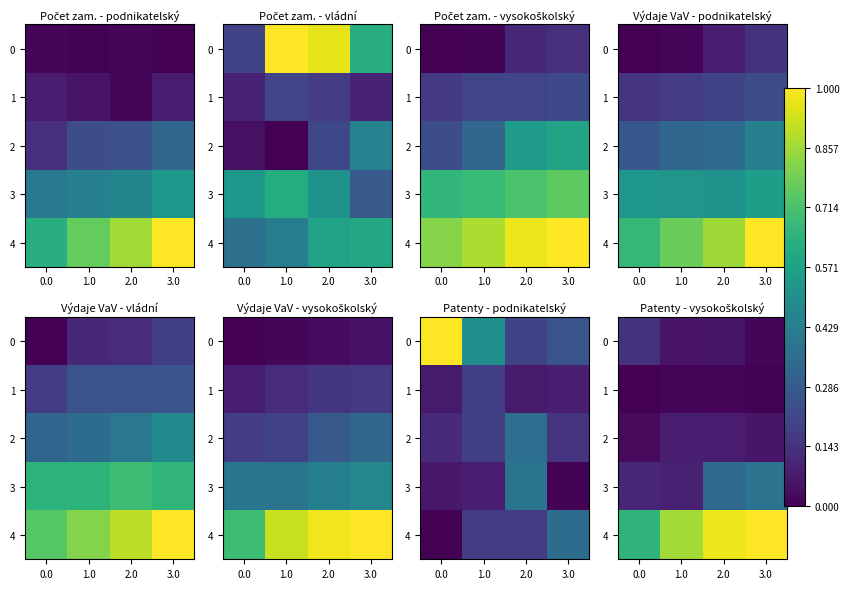

What is the spread (max minus min) of values at 0.0?

0.6